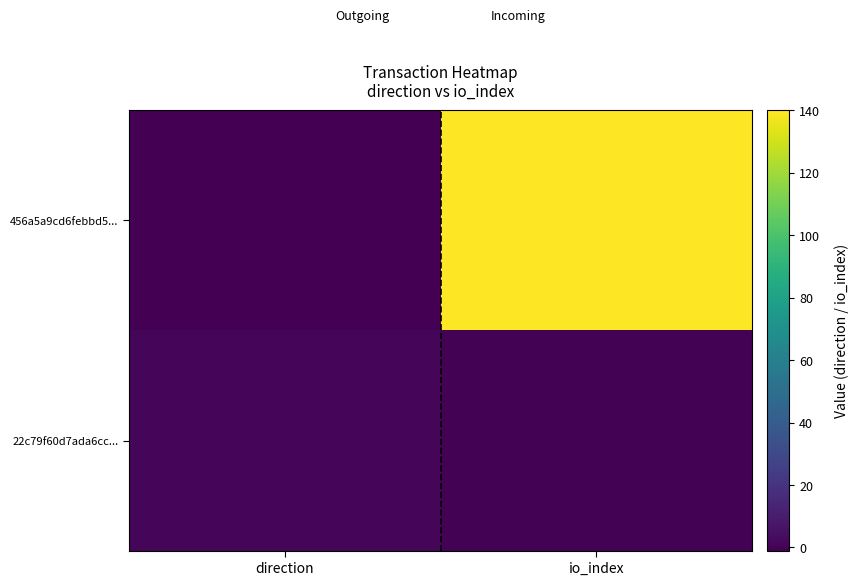

Count the number of categories in the chart.

2